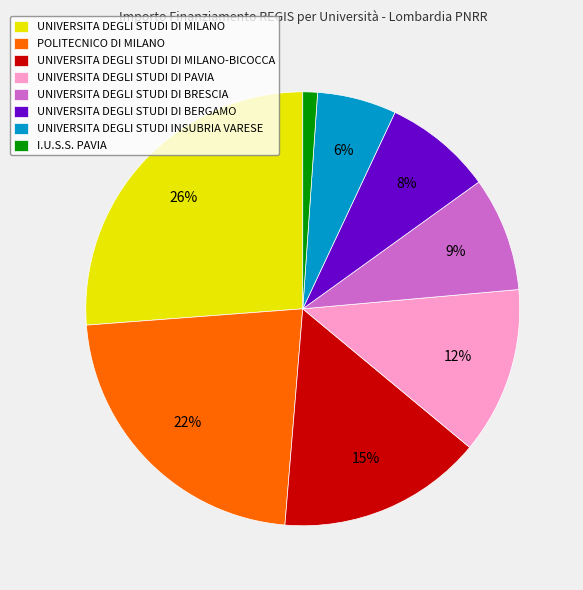

Which slice is the largest?

UNIVERSITA DEGLI STUDI DI MILANO